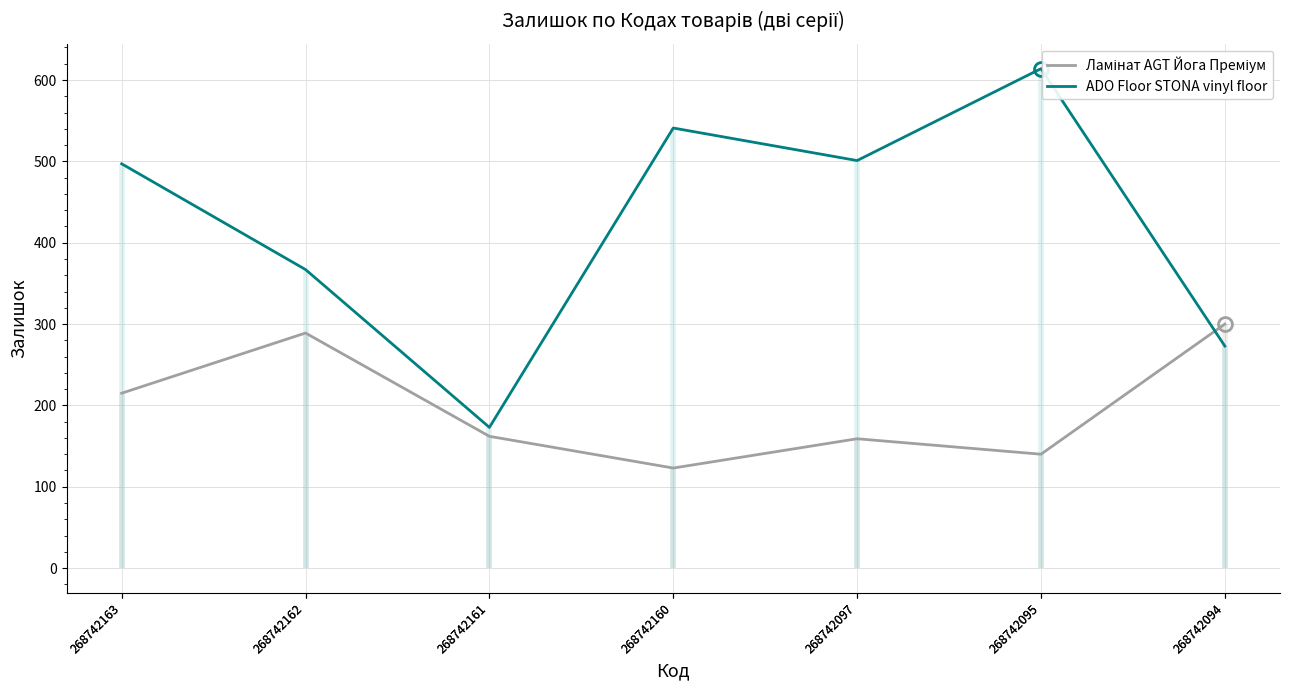

What is the average value of the Ламінат AGT Йога Преміум series?

198